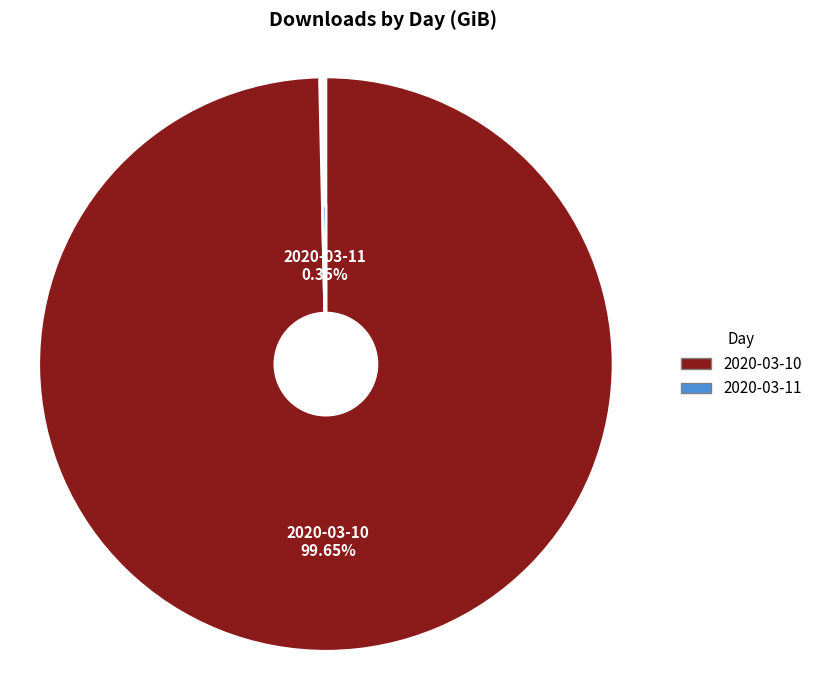

Do 2020-03-10 and 2020-03-11 together represent more than half of the pie?

Yes